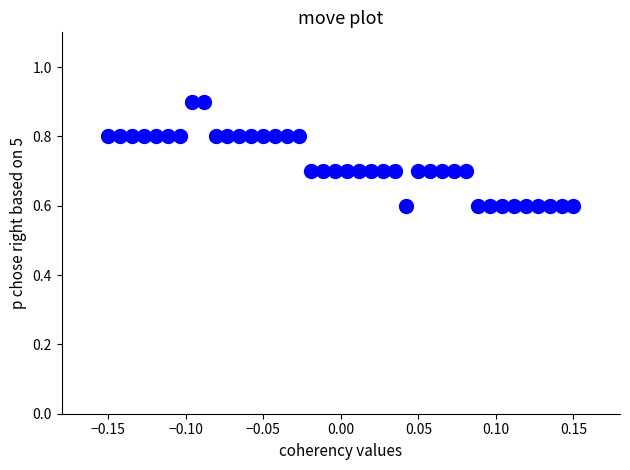

What is the range of X values (max minus min)?

0.3